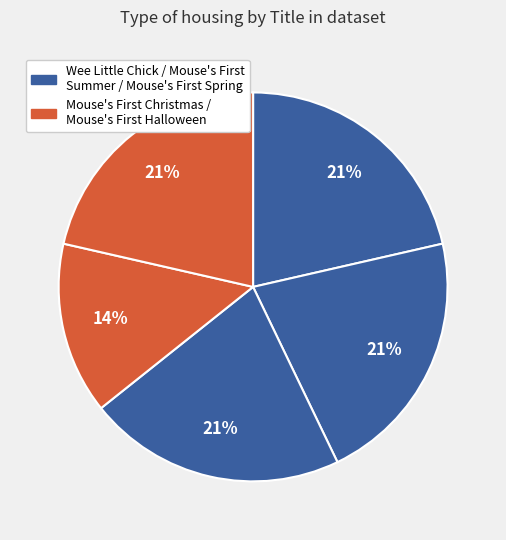

To the nearest percent, what is the difference between the largest and smallest slice percentages?

7%